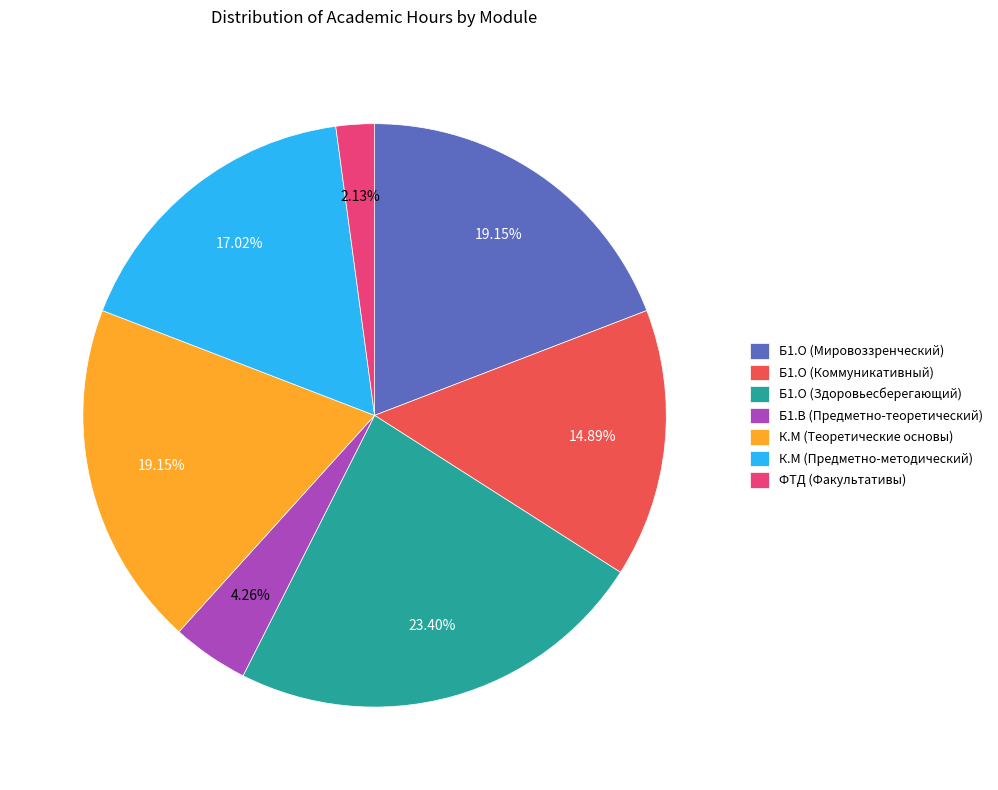

To the nearest percent, what portion does Б1.О (Мировоззренческий) represent?

19%